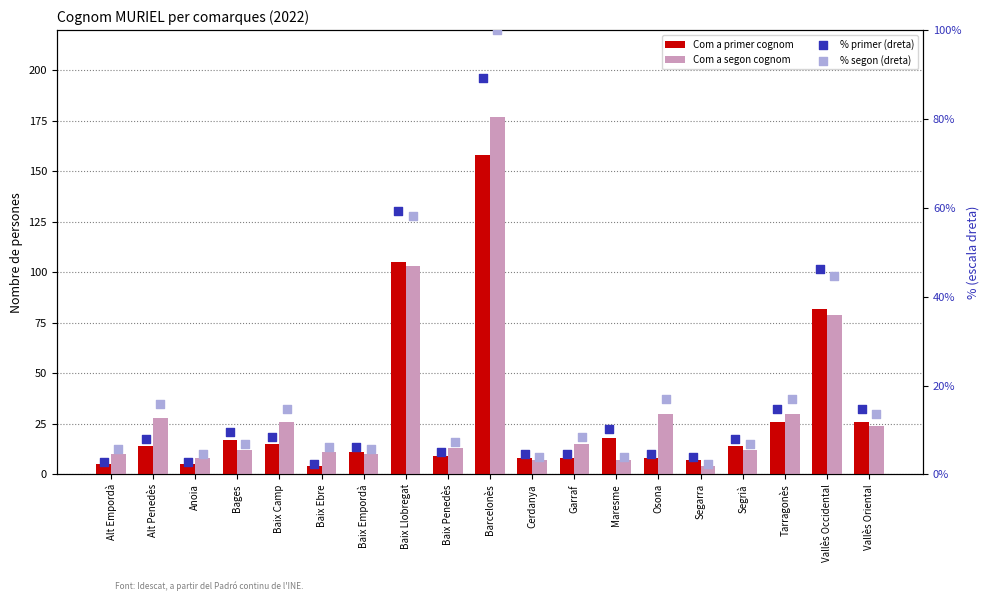

Which series reaches the maximum Y coordinate?

Com a segon cognom